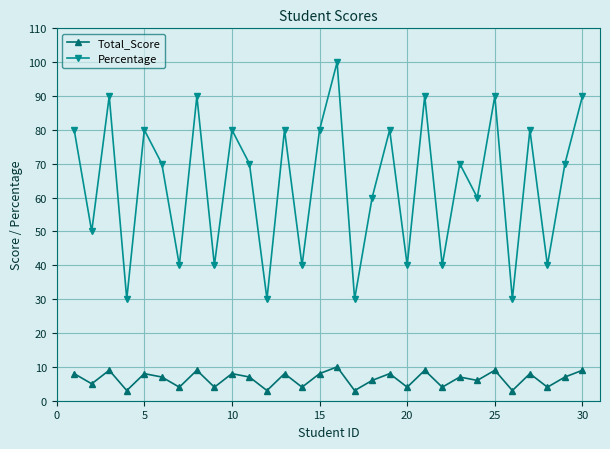

List the series in order of their peak value, highest first.

Percentage, Total_Score